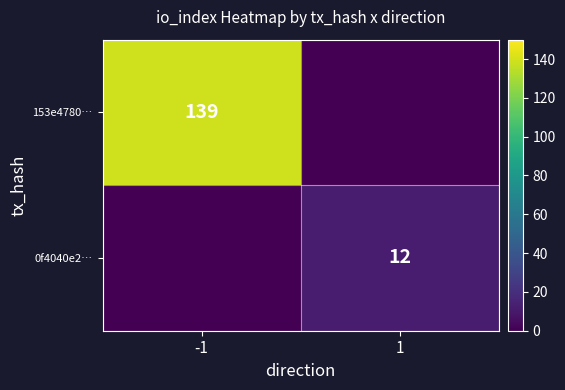

True or false: 153e4780… has a value of 139 at -1.

True